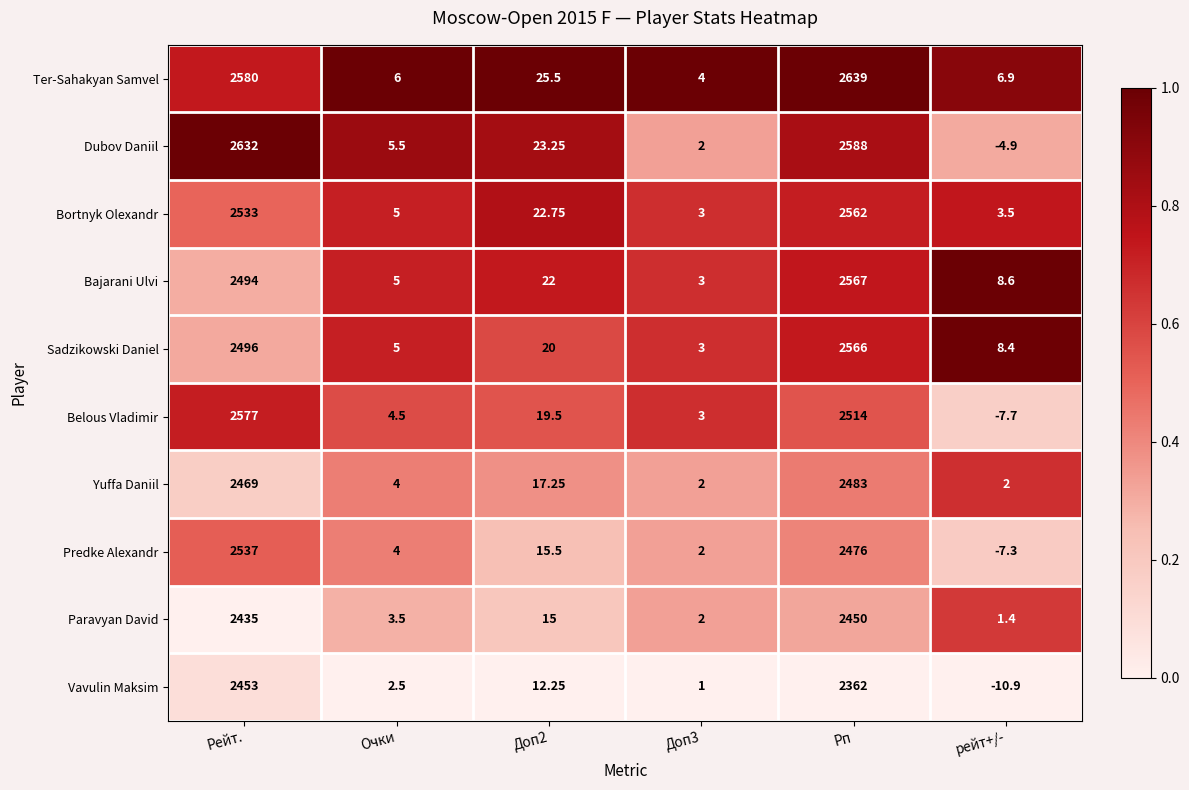

At which category is the sum across all series the highest?

Рп